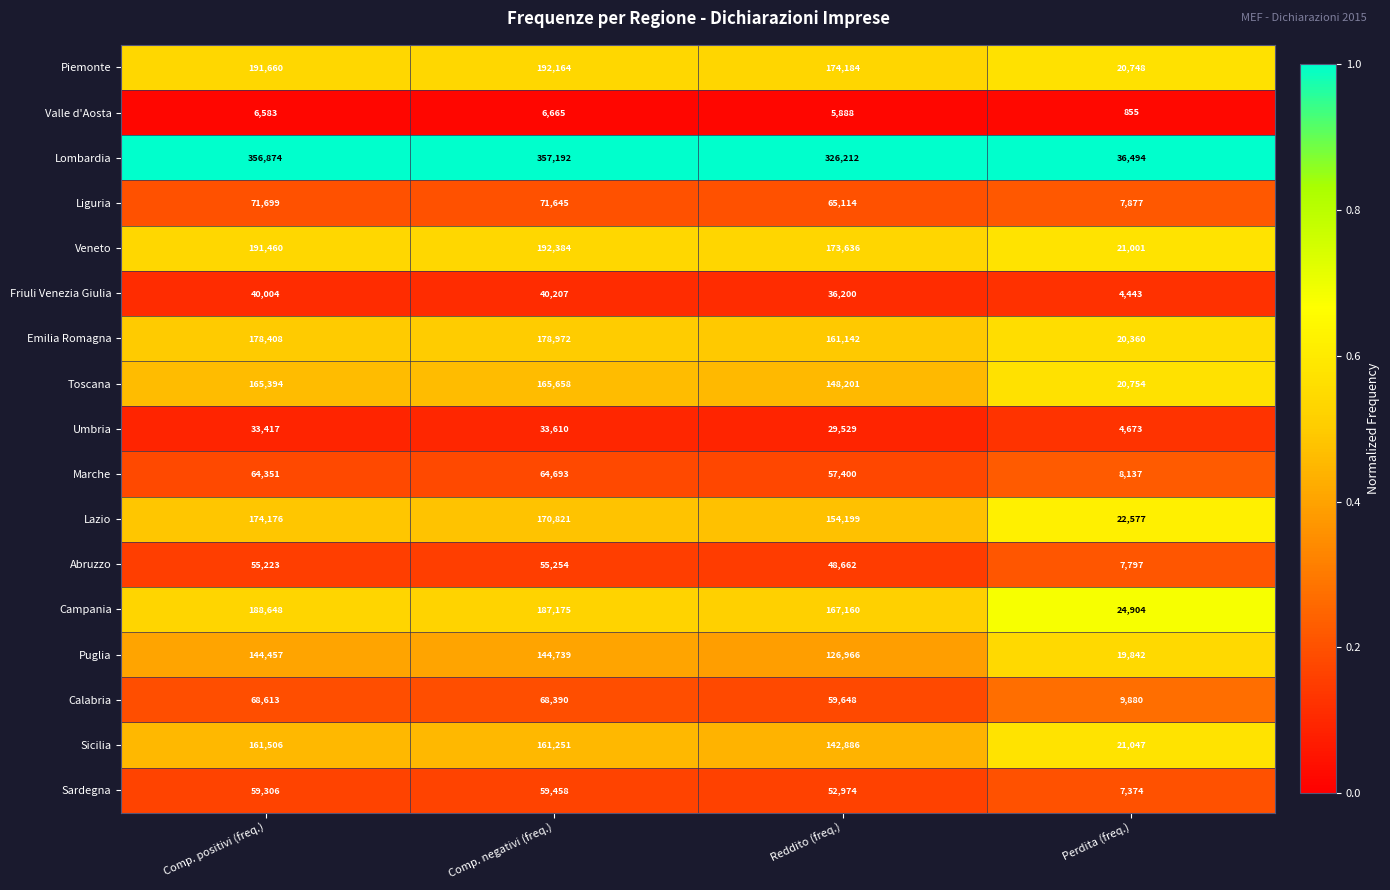

Which series has the largest total across all categories?

Lombardia